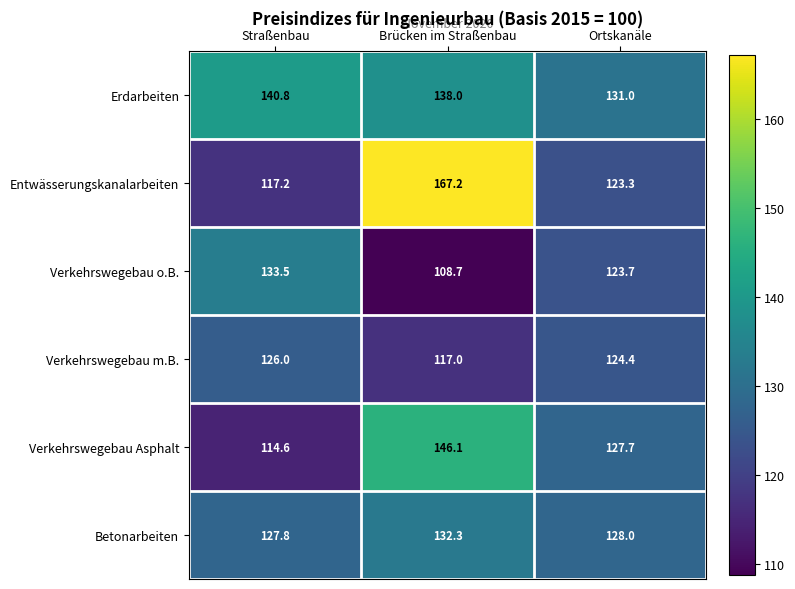

Where is Verkehrswegebau m.B. nearest to the value 121?

Ortskanäle